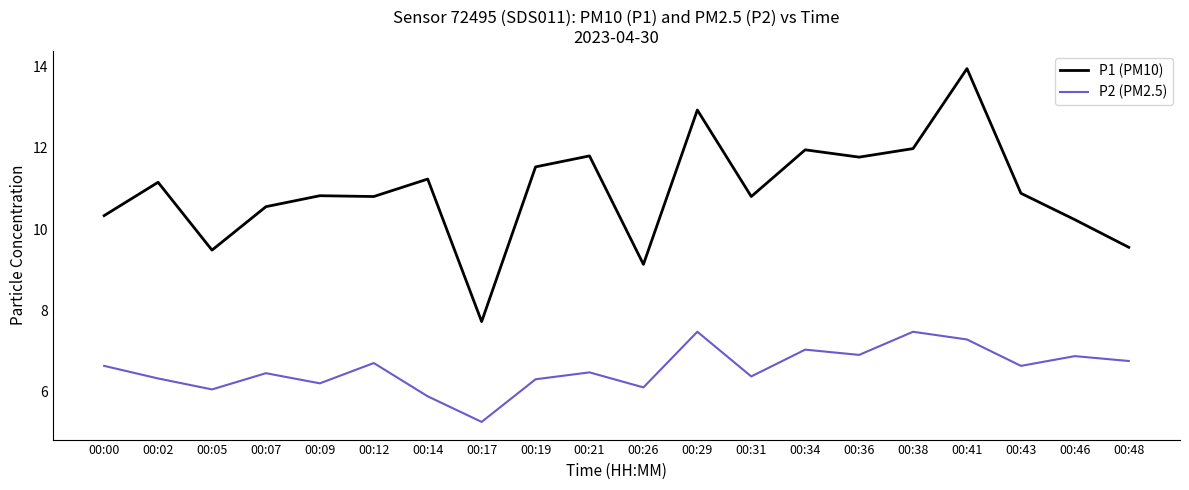

True or false: P2 (PM2.5) and P1 (PM10) cross at least once.

False